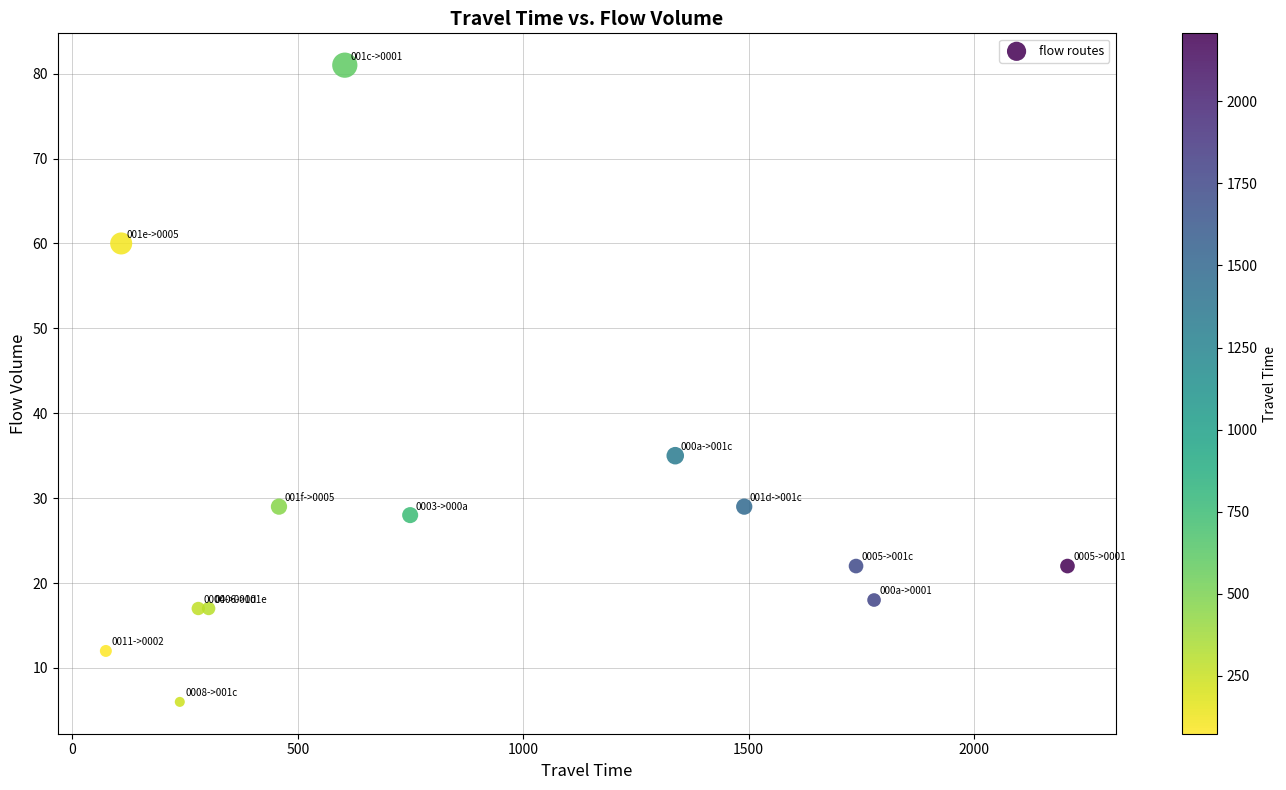

What Y value in the scatter plot is closest to 43?

35